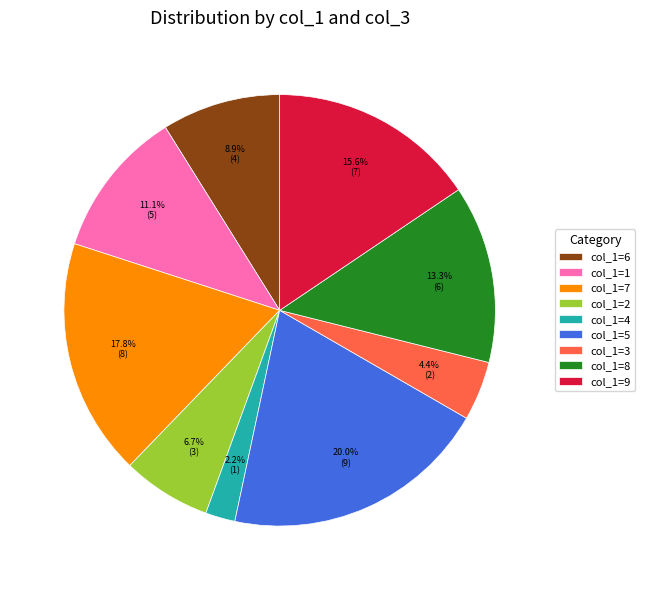

How many slices are in this pie chart?

9